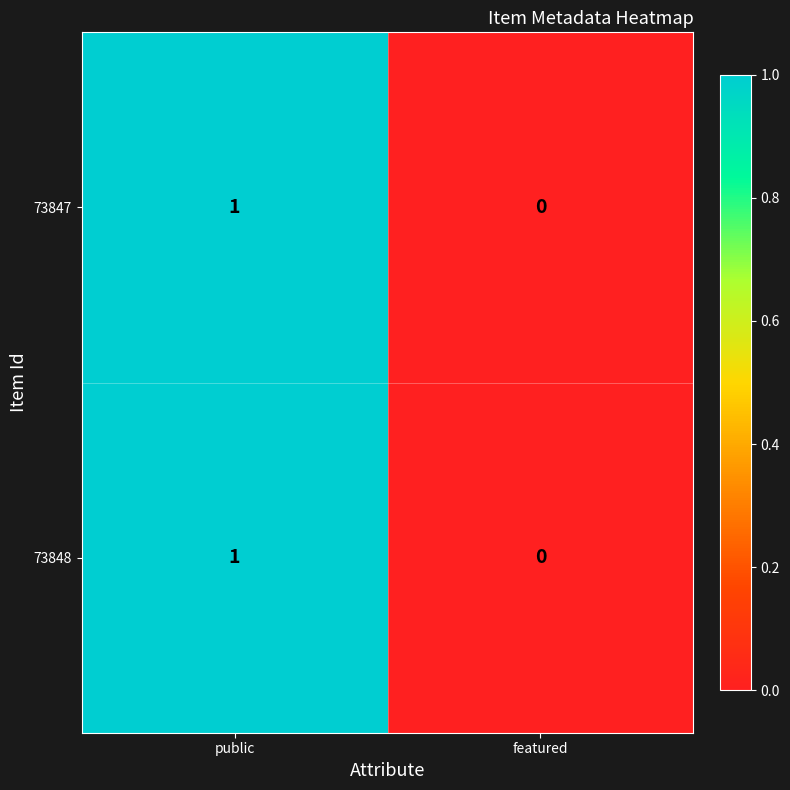

At which category is the sum across all series the highest?

public